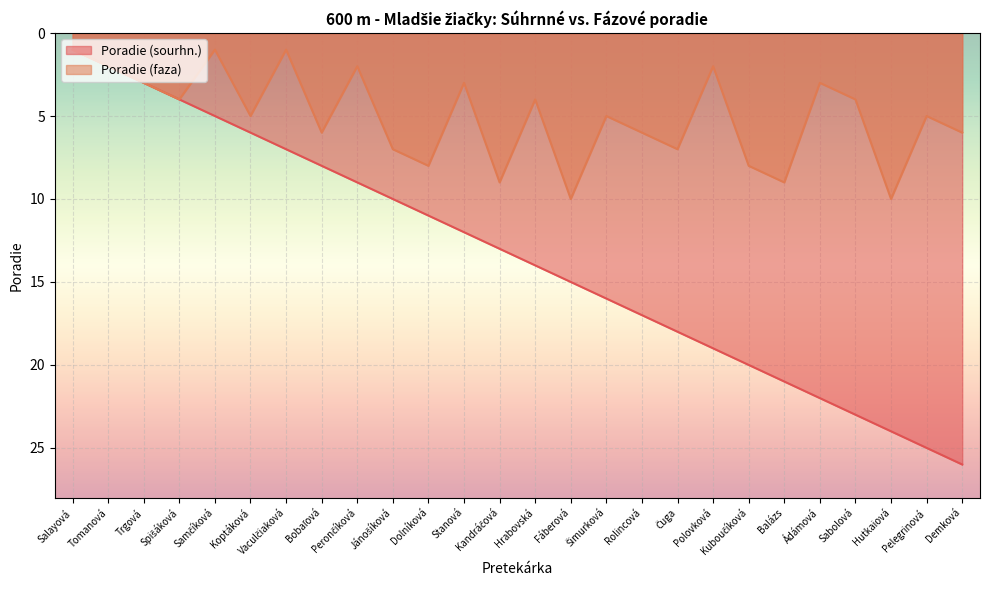

What is the spread (max minus min) of values at Hutkaiová?

14